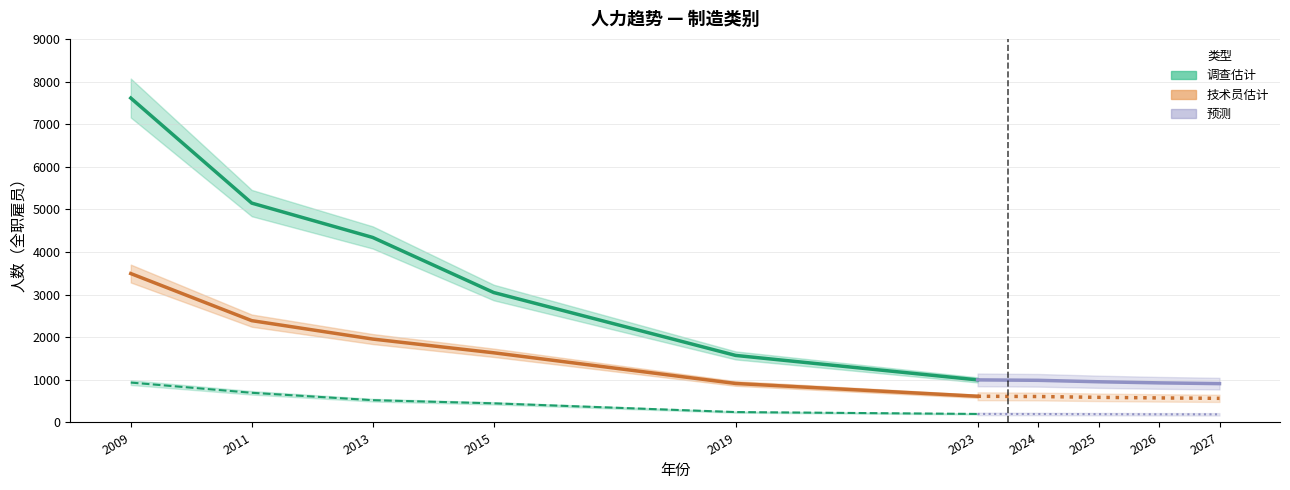

What is the difference between the maximum and minimum values in the 技师 series?

745